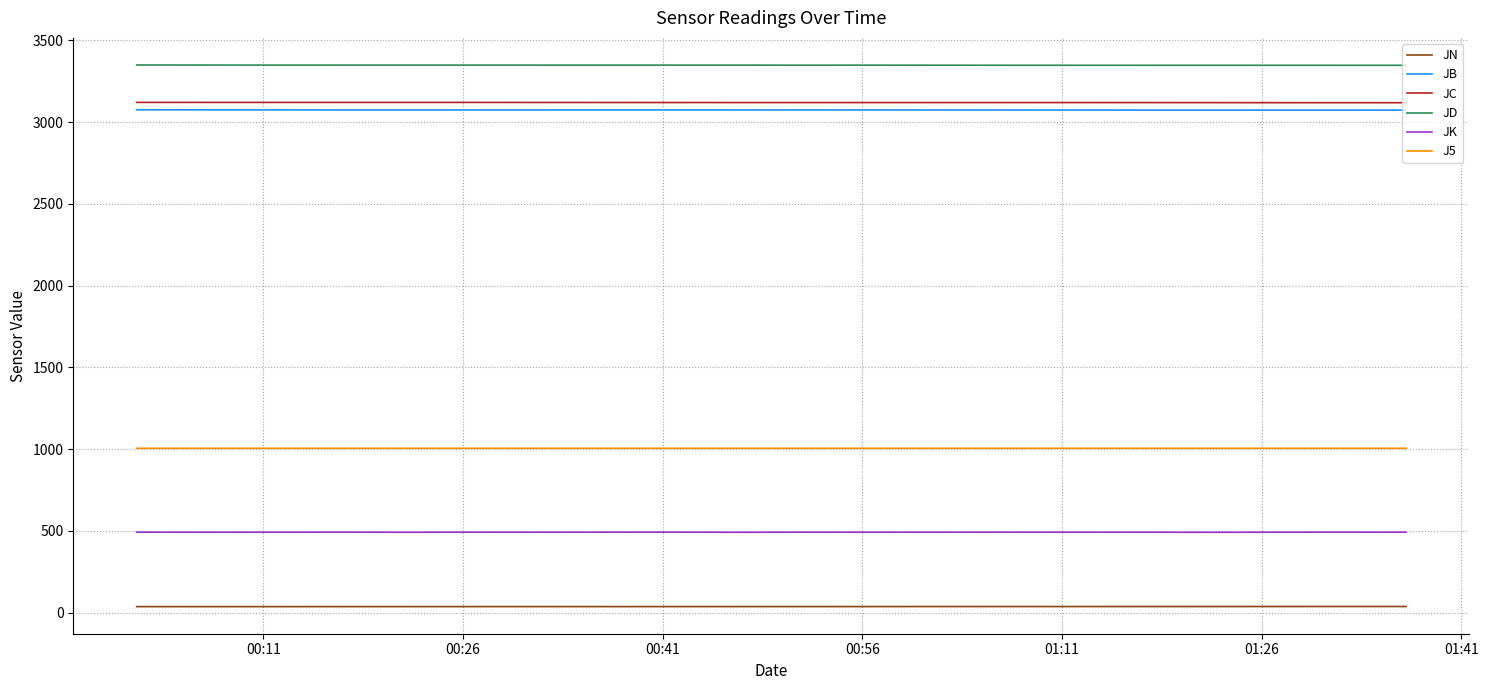

How many distinct data groups are displayed?

6